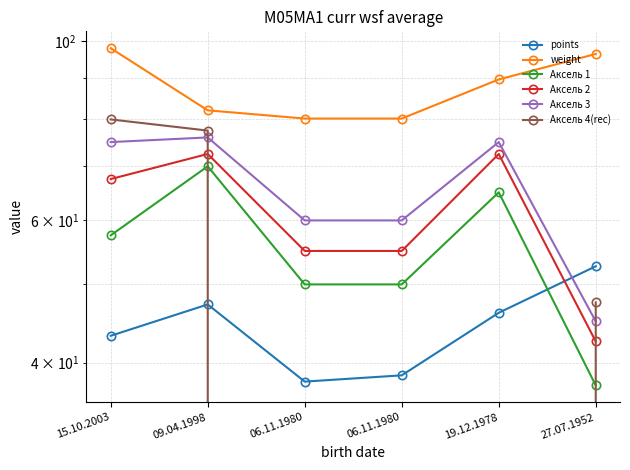

How many lines are shown in the chart?

6